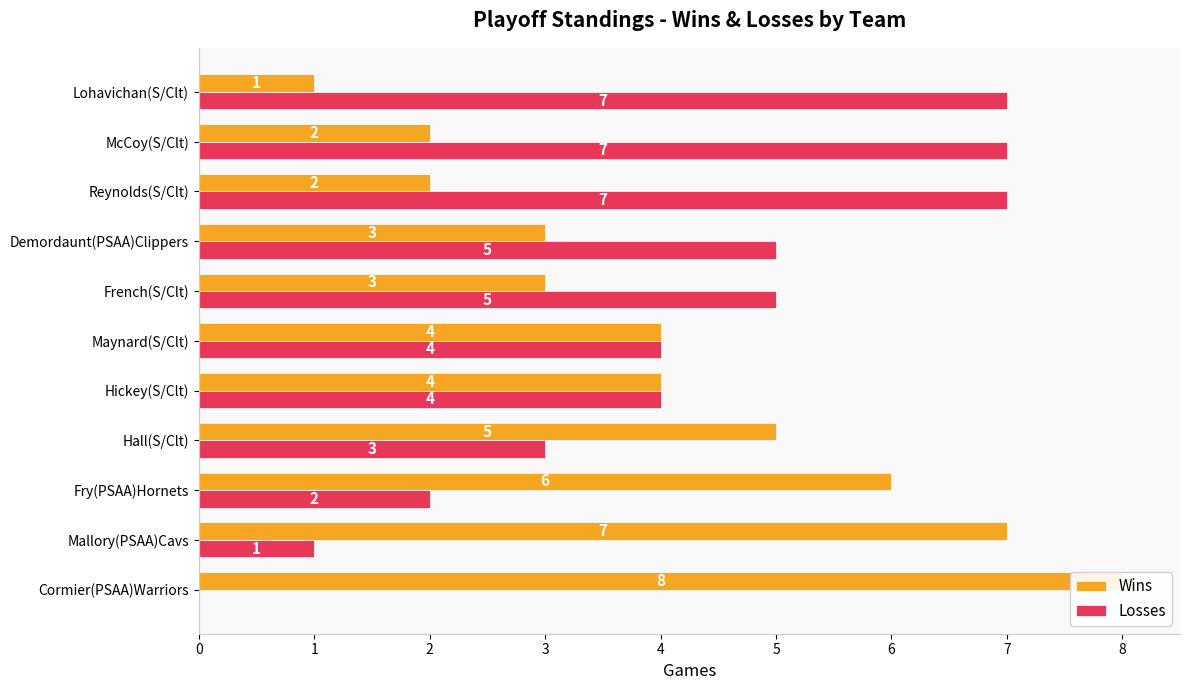

True or false: Wins has a value of 7 at Mallory(PSAA)Cavs.

True